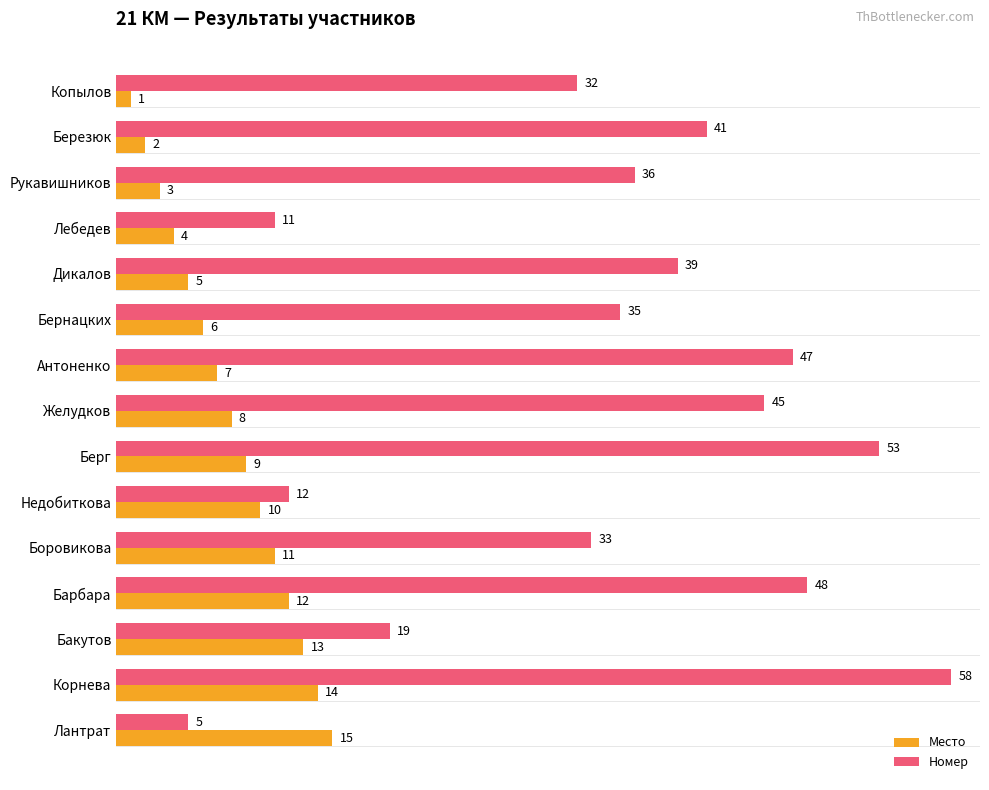

Which series has the largest range (max minus min)?

Номер